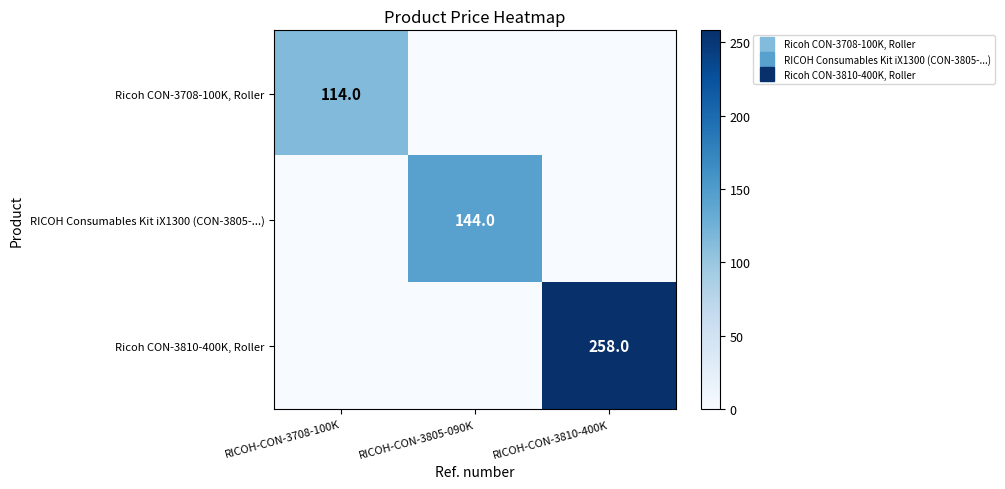

Which label corresponds to the largest value in the chart?

RICOH-CON-3810-400K